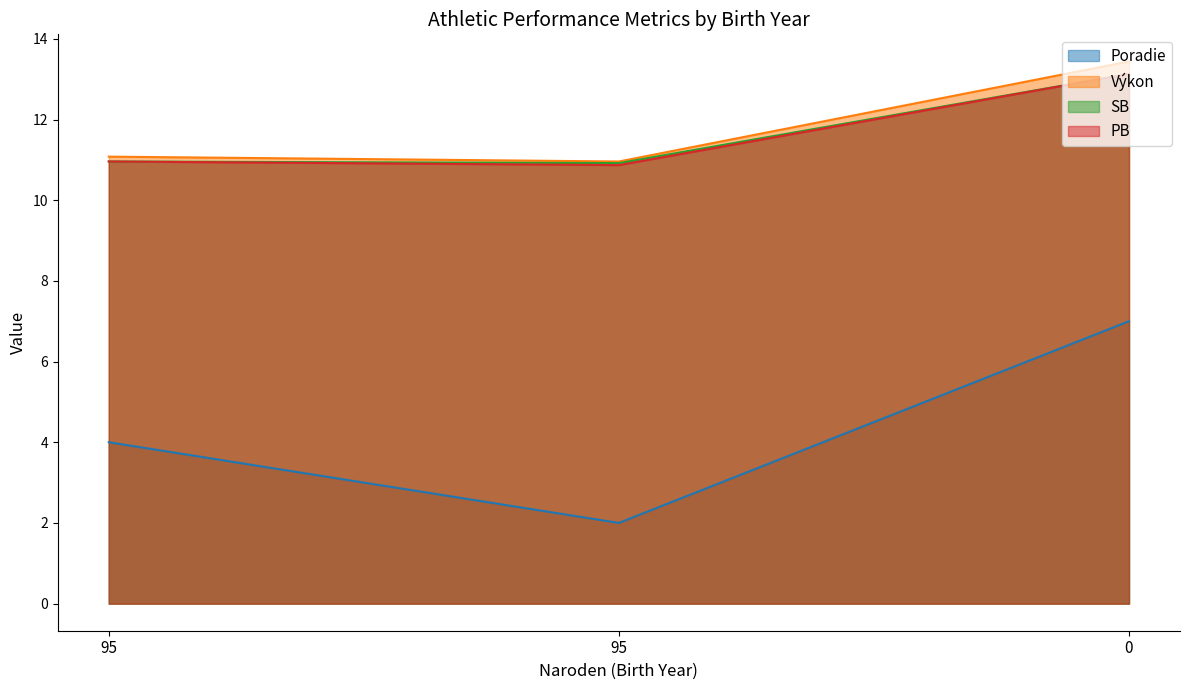

What is the value of the Výkon point at the 1st from the left?

11.1